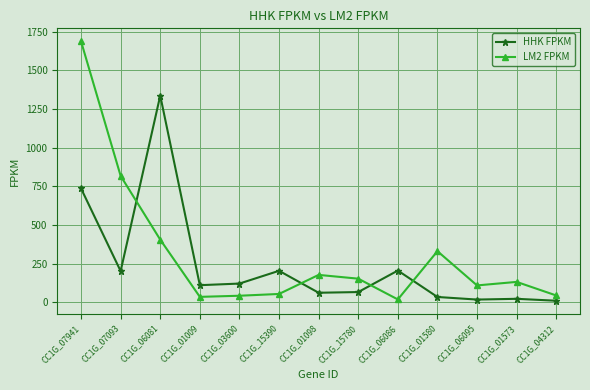

Rank the series by their maximum value, from highest to lowest.

LM2 FPKM, HHK FPKM